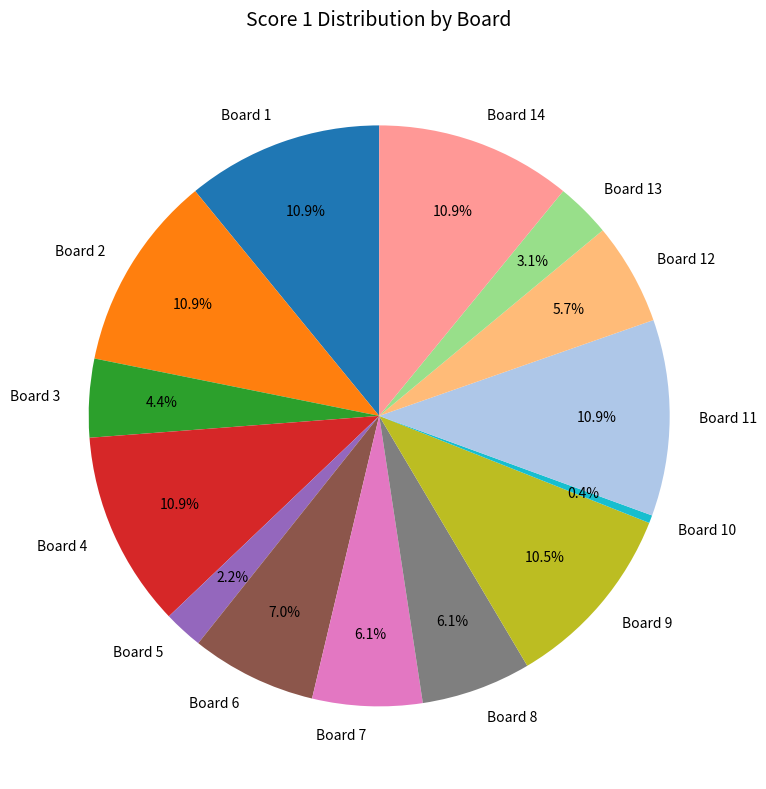

Does Board 13 represent more than half of the total?

No